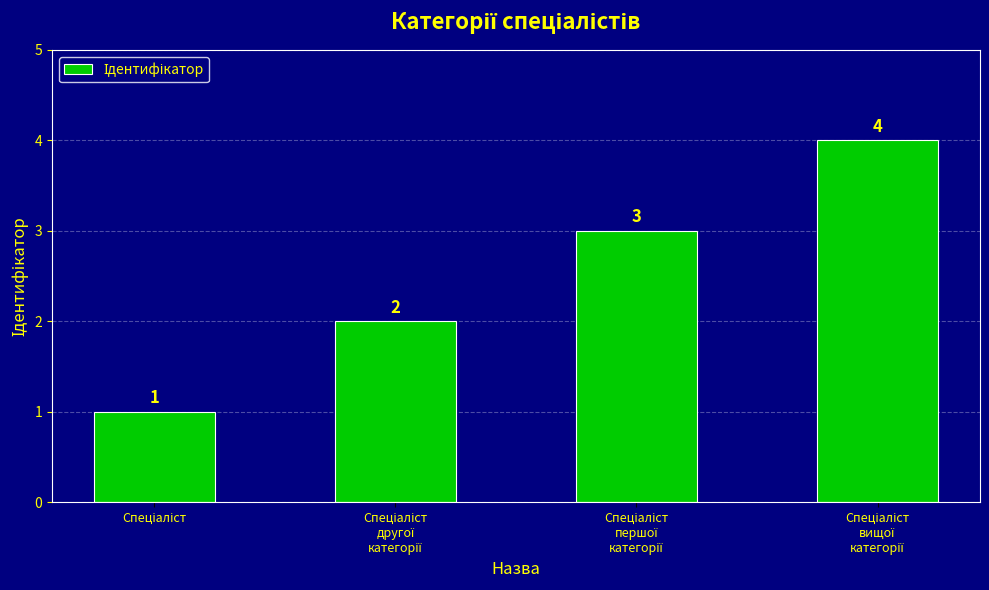

What is the sum of all values?

10